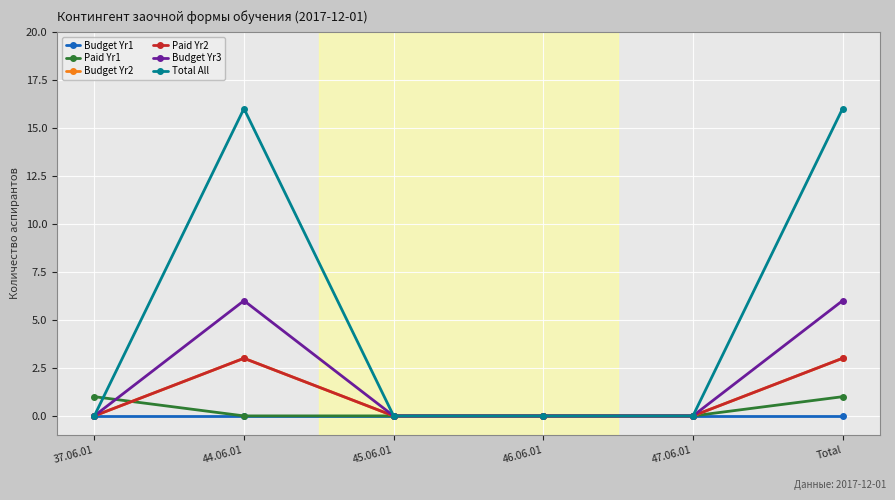

What is the difference between the Paid Yr1 values at 44.06.01 and Total?

1